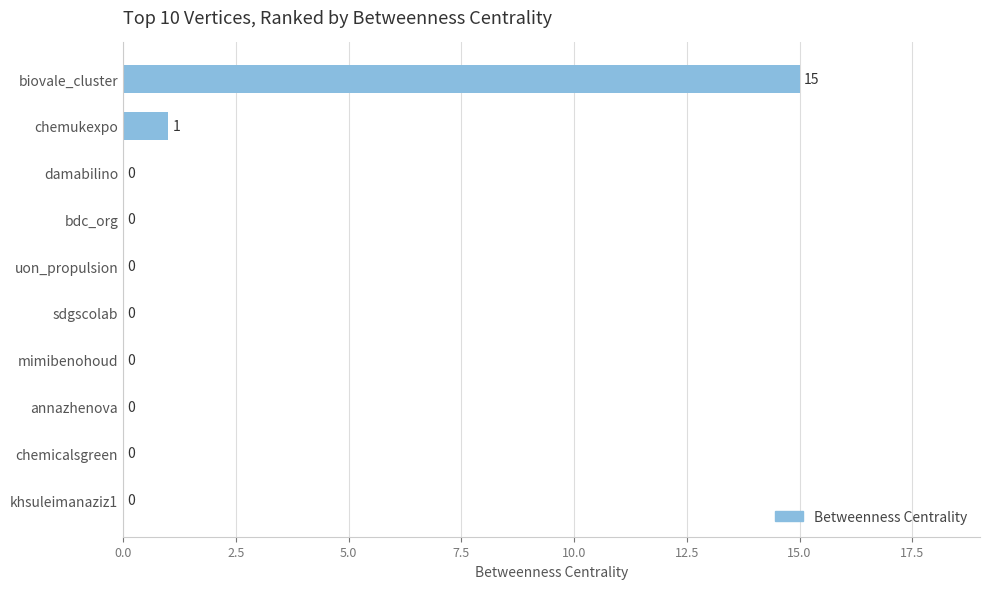

What is the sum of all values?

16